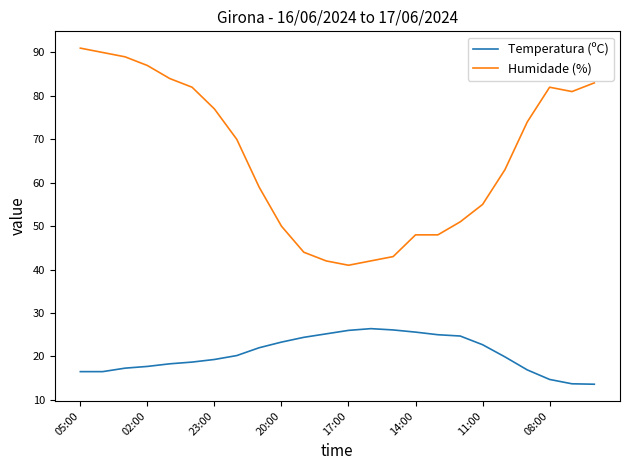

What is the difference between the maximum and minimum values in the Humidade (%) series?

50.0